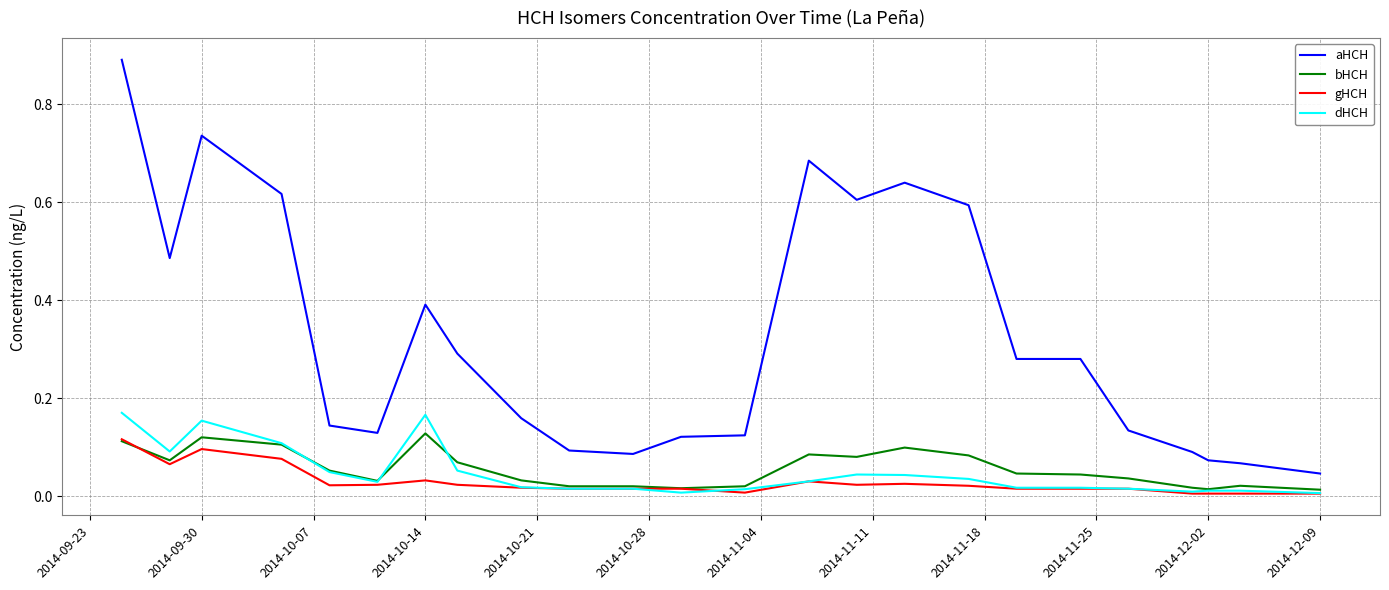

How many series are shown in this chart?

4